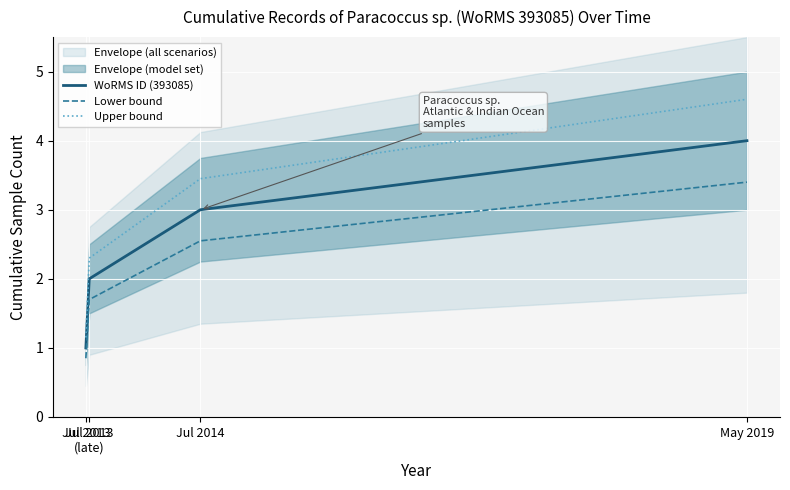

Reading left to right, transcribe all the data shown in this chart.

WoRMS ID (393085): Jul 2013=1.0	Jul 2013
(late)=2.0	Jul 2014=3.0	May 2019=4.0
Lower bound: Jul 2013=0.8	Jul 2013
(late)=1.7	Jul 2014=2.5	May 2019=3.4
Upper bound: Jul 2013=1.1	Jul 2013
(late)=2.3	Jul 2014=3.4	May 2019=4.6